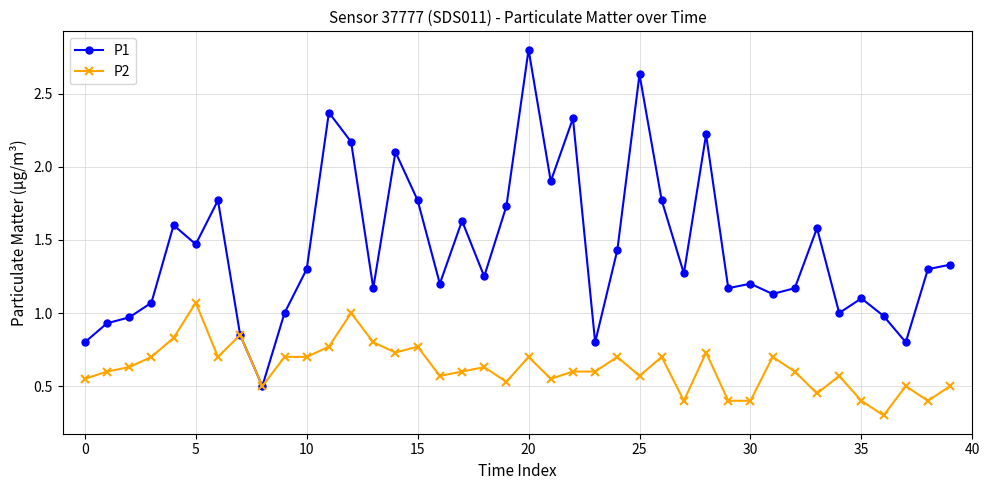

List the series in order of their peak value, lowest first.

P2, P1